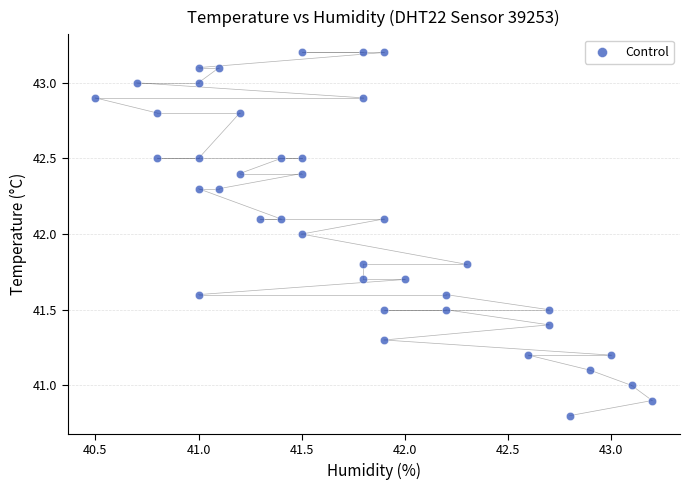

What is the range of X values (max minus min)?

2.7